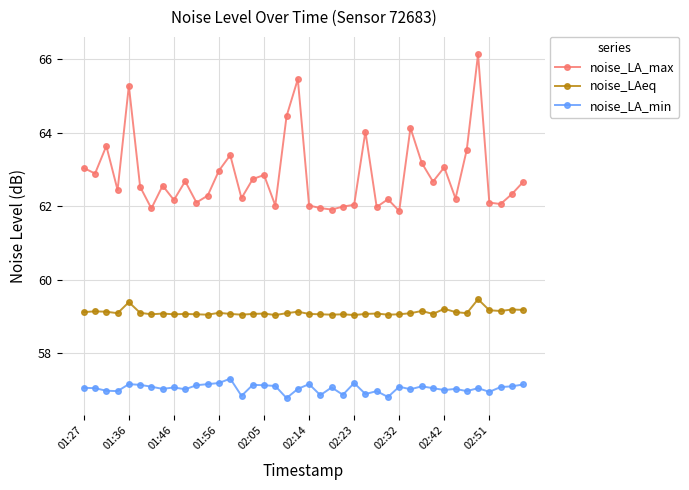

What is the value of the noise_LAeq point at the 9th from the left?

59.1